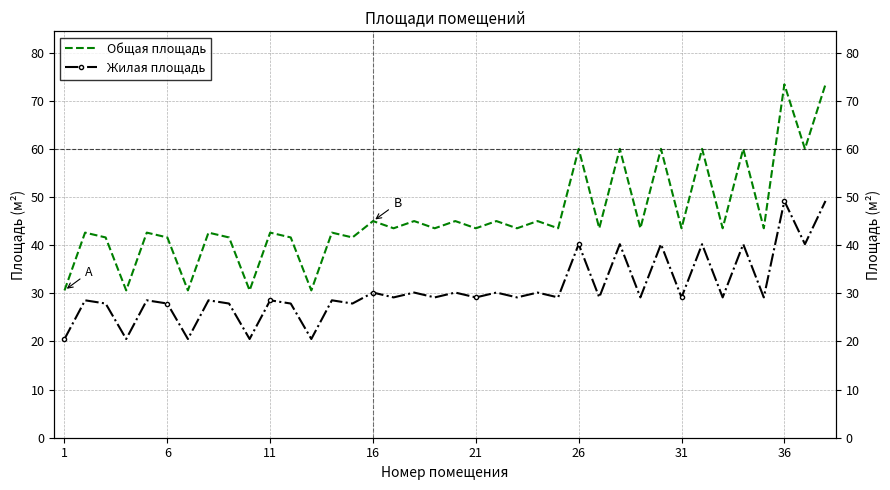

Is the value of Общая площадь at 29 greater than the value of Жилая площадь at 9?

Yes